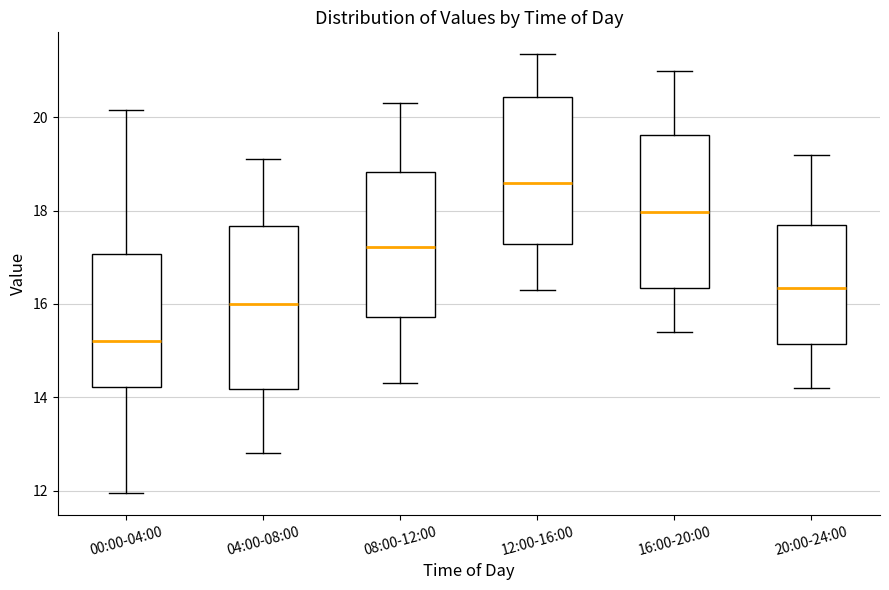

Comparing the boxes themselves (not the whiskers), which one is the tallest?

04:00-08:00